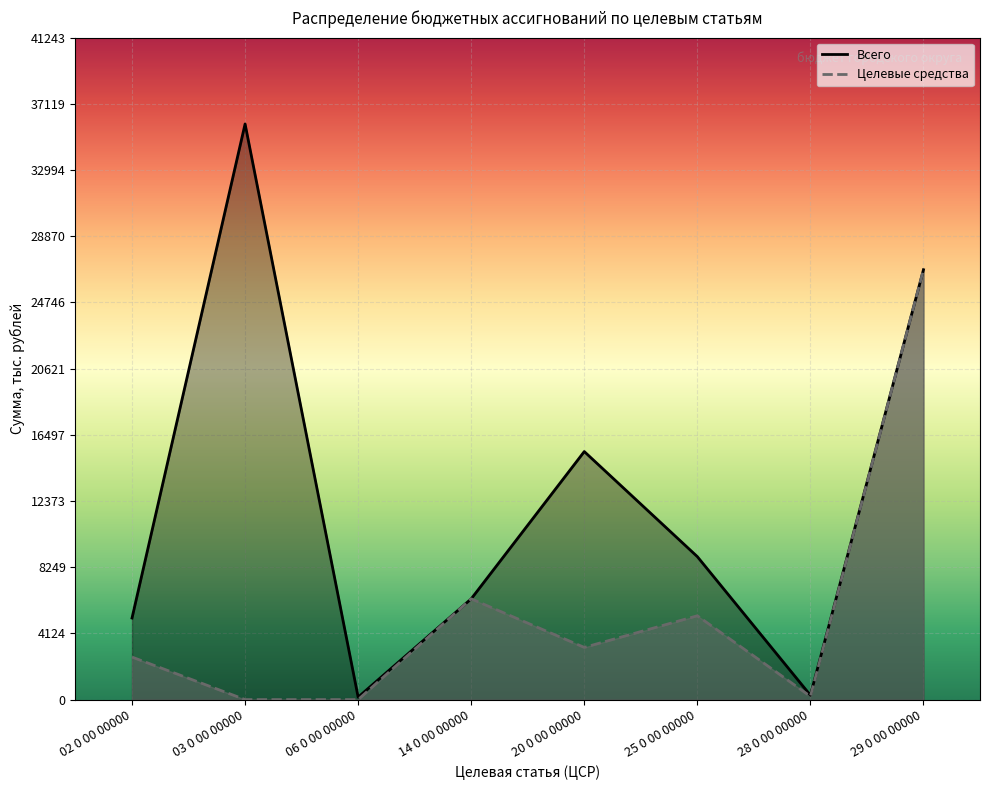

Where is Целевые средства nearest to the value 13390?

14 0 00 00000